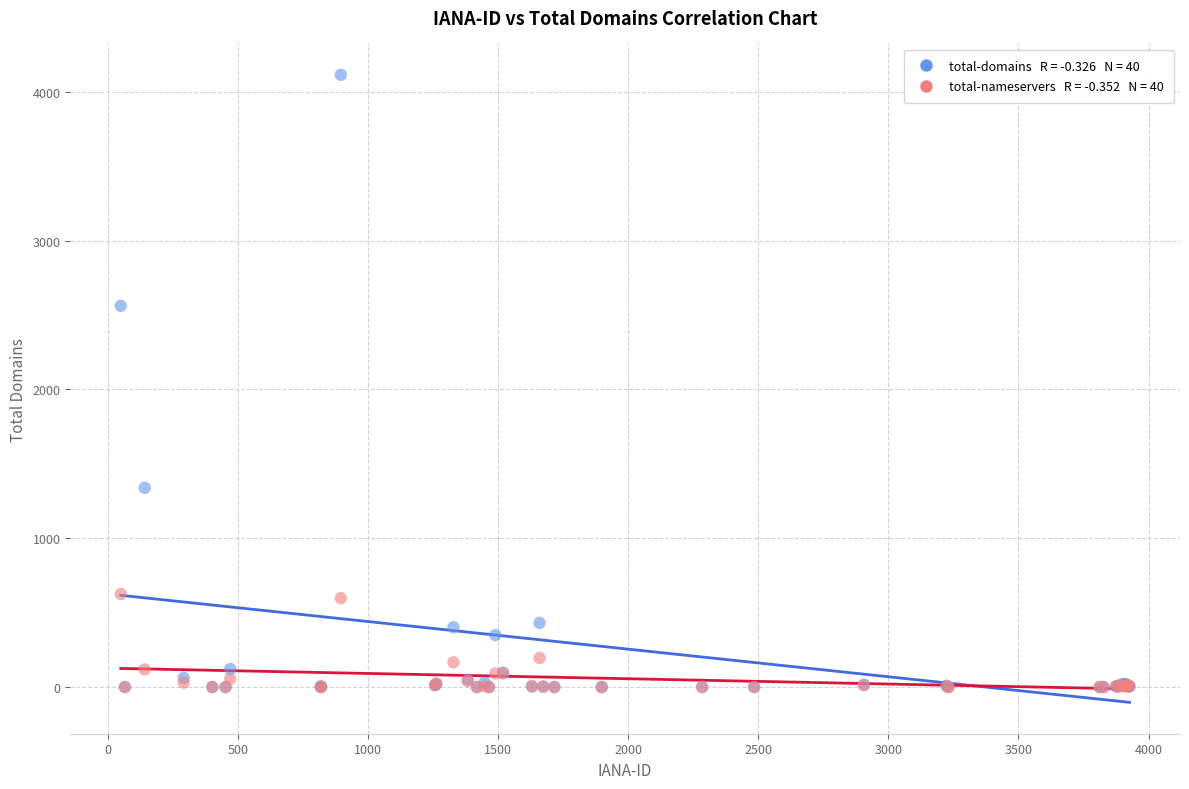

Across all series, what Y value is closest to 2057?

2562